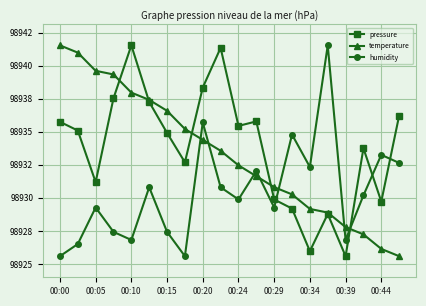

After their last crossing, which series has the higher values: humidity or temperature?

humidity